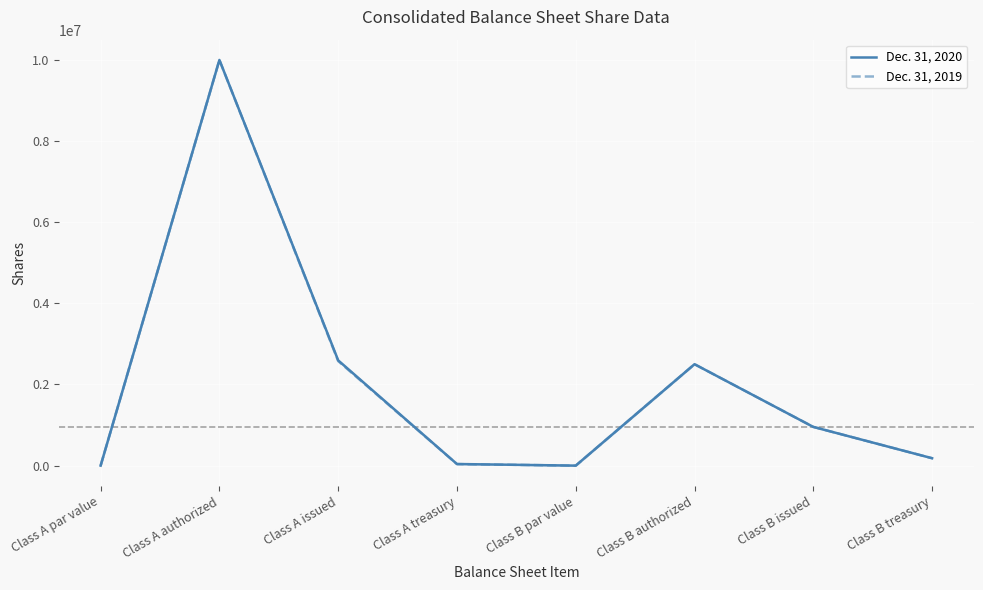

Which series changed the most between Class B authorized and Class B issued?

Dec. 31, 2020